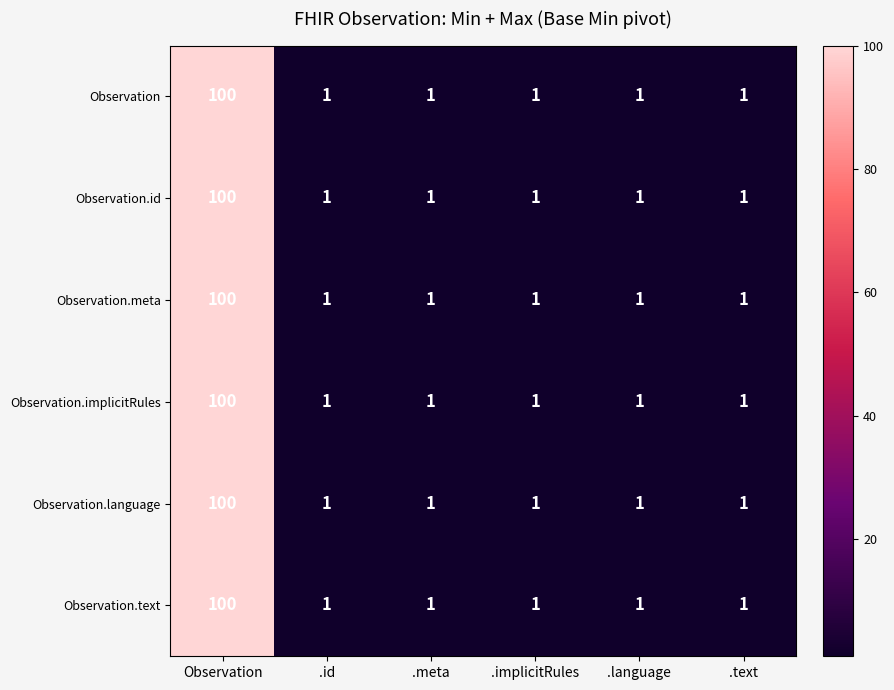

The value of Observation.id at Observation is 100. True or false?

True